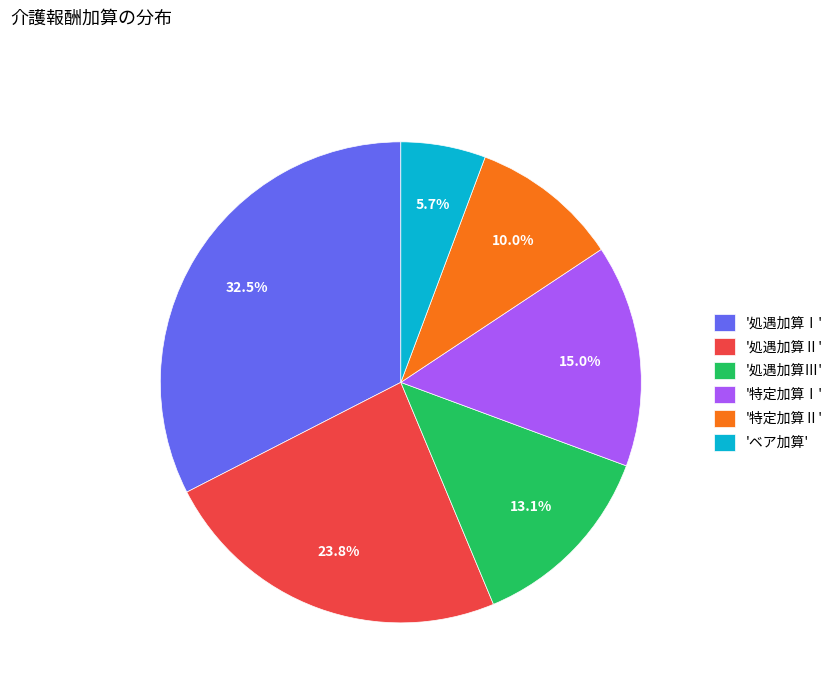

Which has a higher value, '処遇加算Ⅱ' or '特定加算Ⅰ'?

'処遇加算Ⅱ'